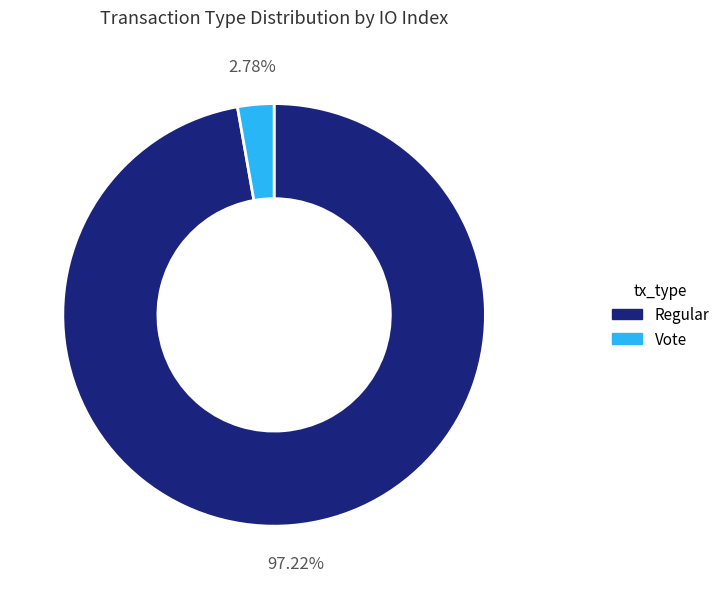

Is it true that Vote is 3% of the pie?

True